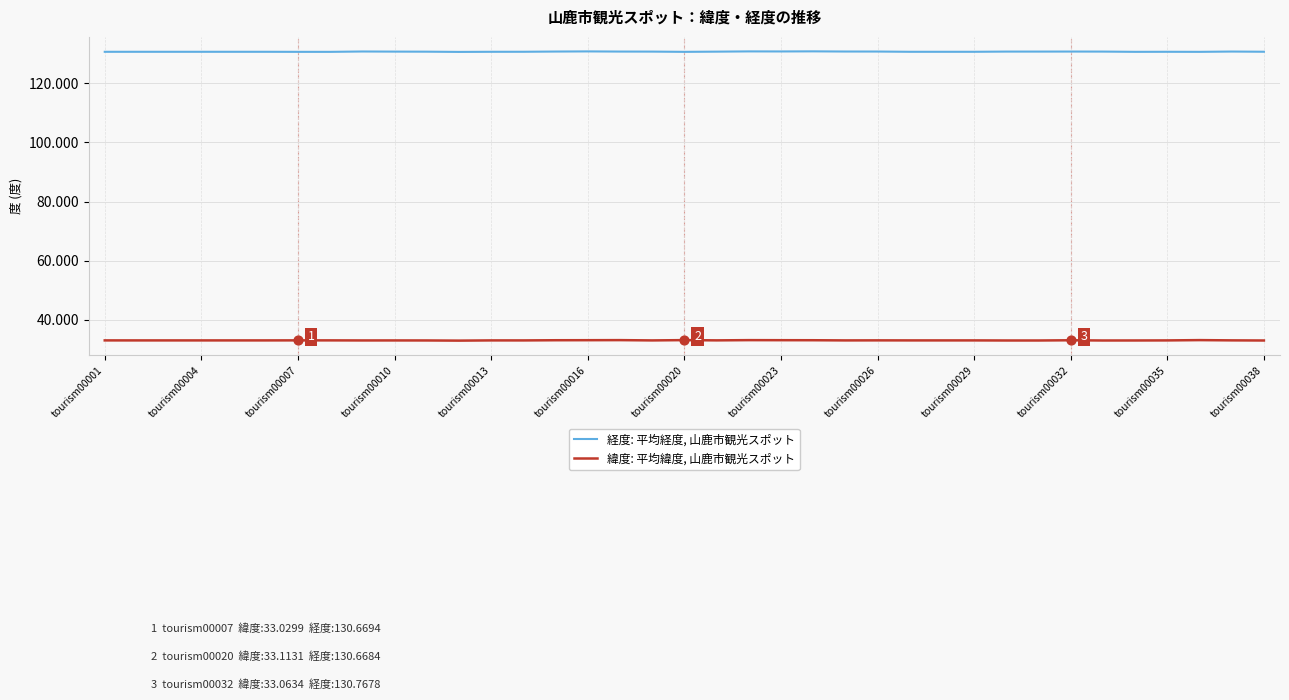

Which series has the largest total across all categories?

経度: 平均経度, 山鹿市観光スポット